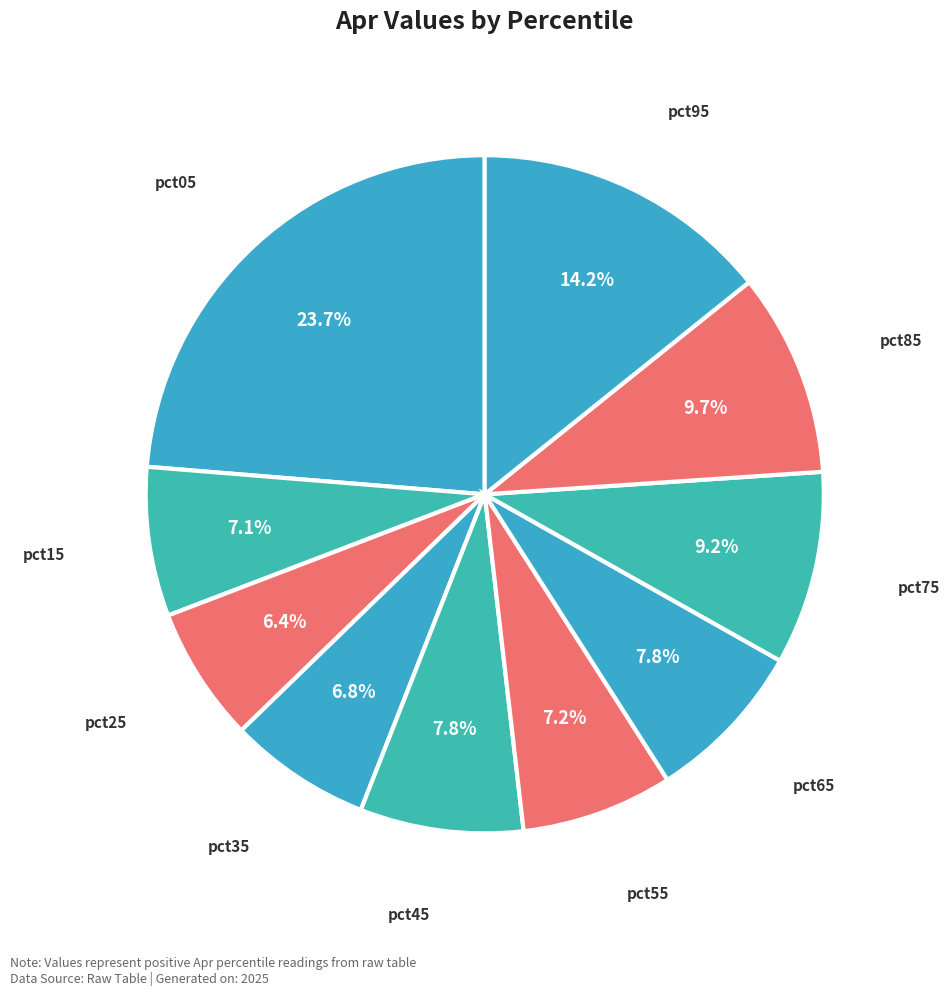

Which slice is the largest?

pct05